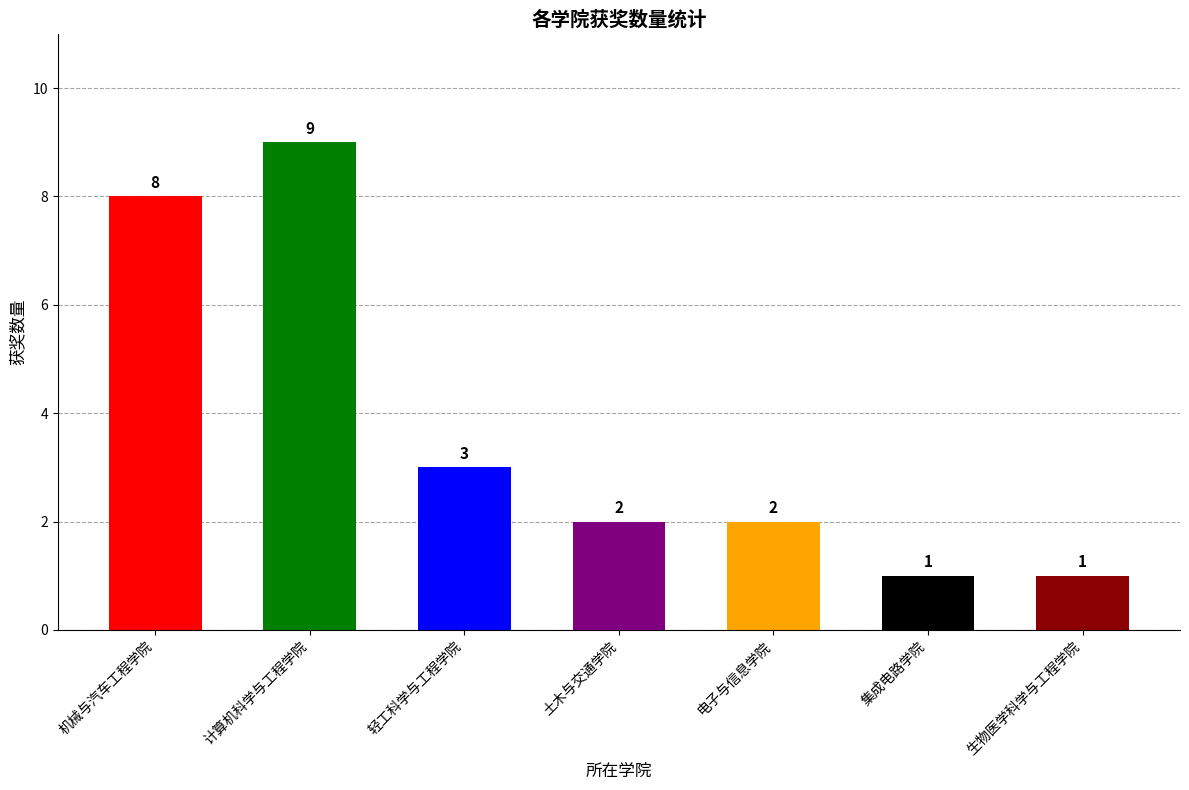

Reading left to right, what are all the values shown in this chart?

8	9	3	2	2	1	1